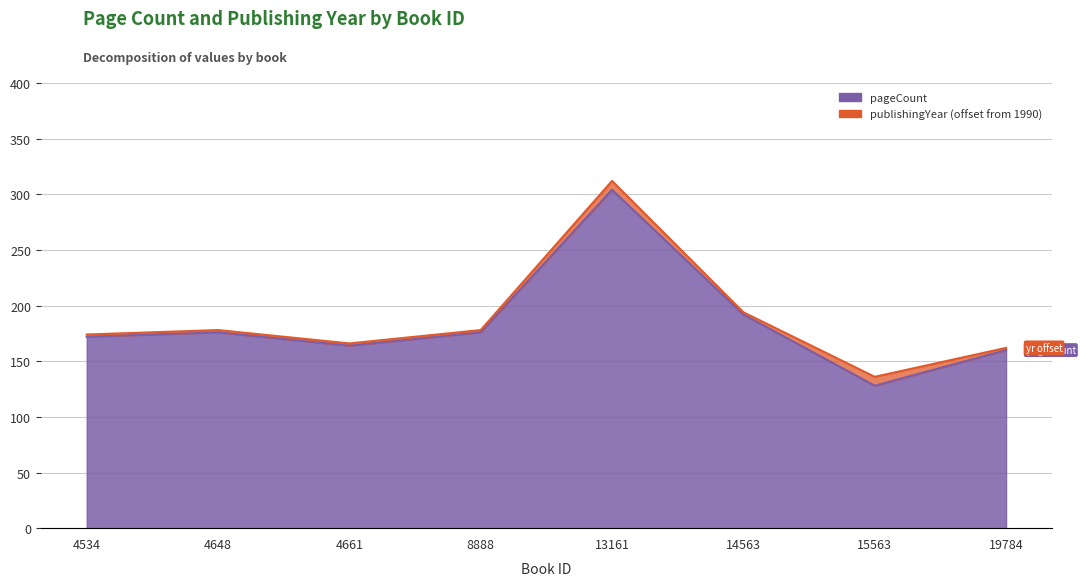

Which label corresponds to the smallest value in the chart?

15563